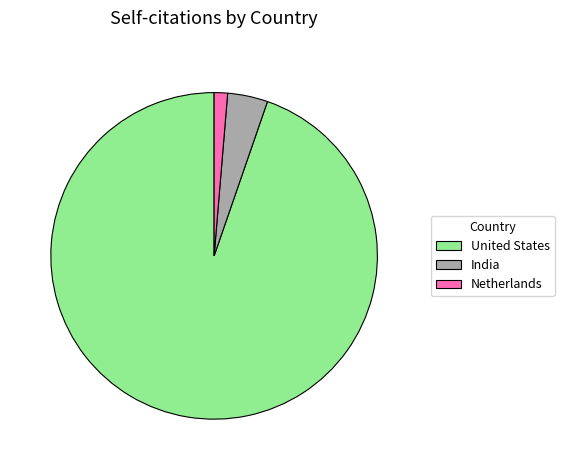

Rank the categories by value from lowest to highest.

Netherlands, India, United States